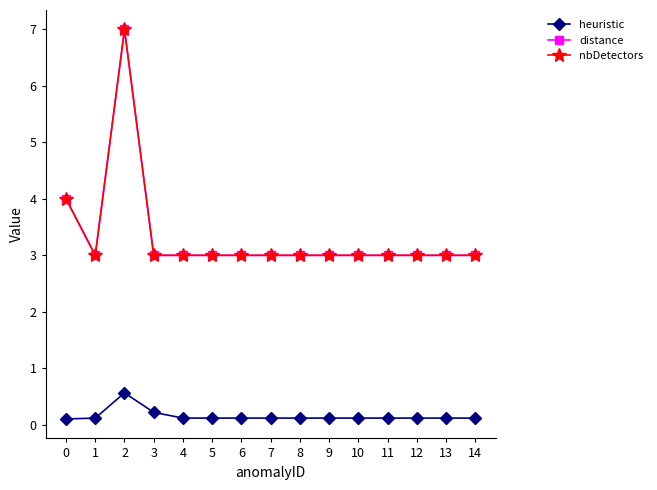

Is this an area chart (filled region under the line)?

No